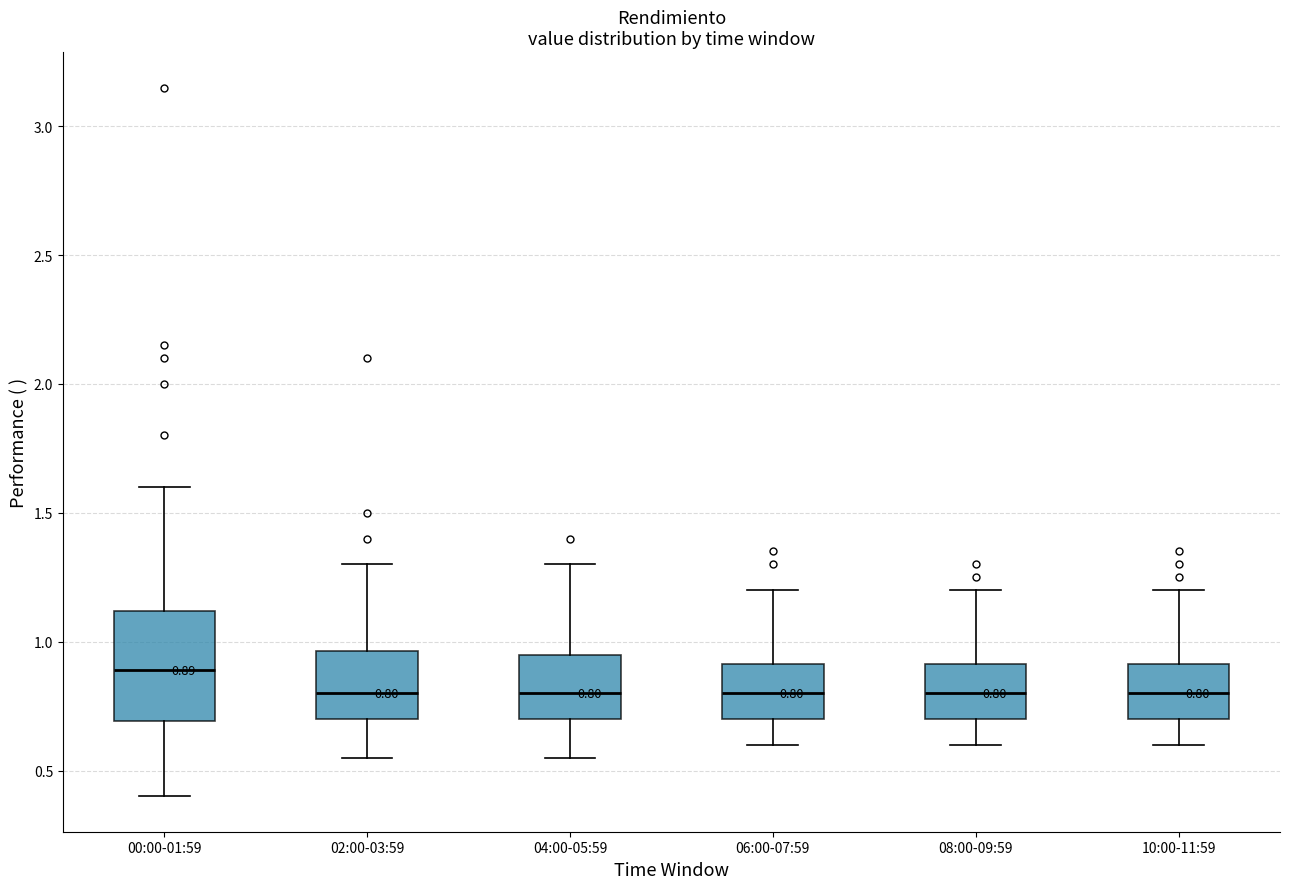

Comparing the boxes themselves (not the whiskers), which one is the tallest?

00:00-01:59